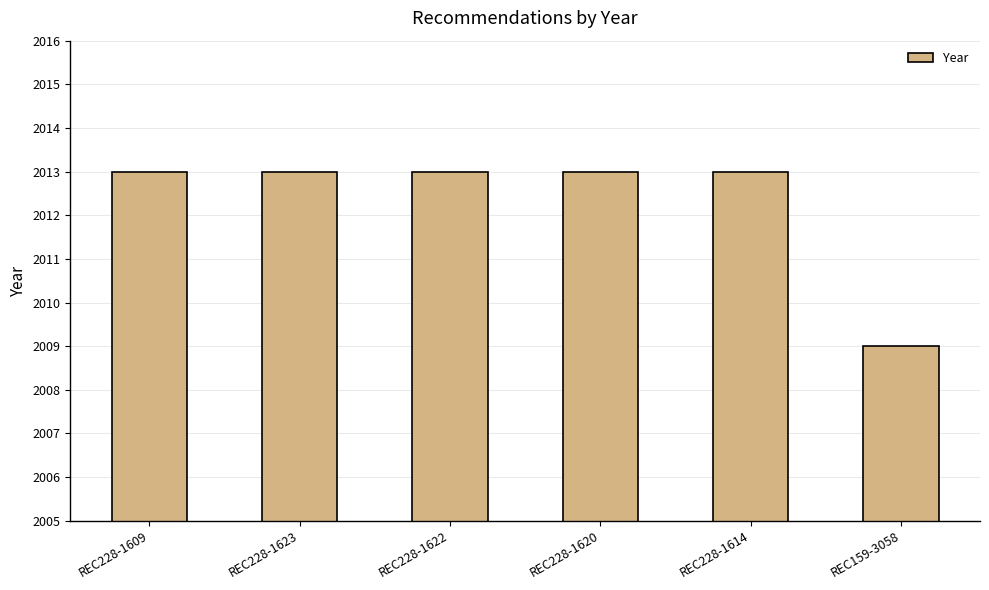

Read the value at REC228-1609.

2013